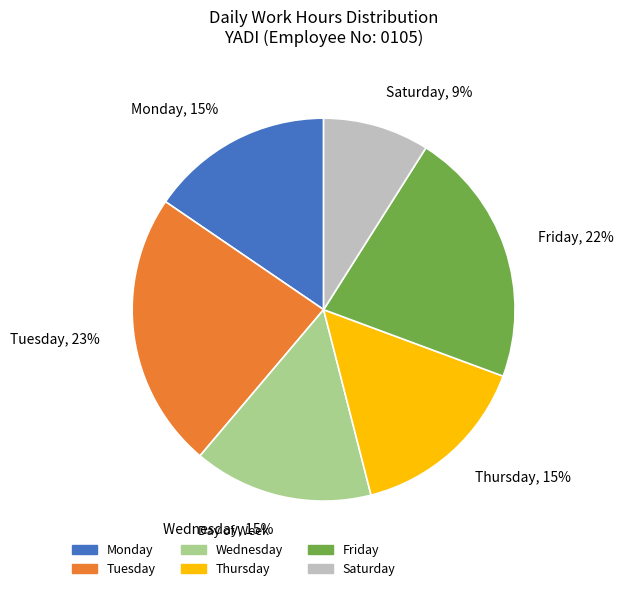

Do Friday and Monday together represent more than half of the pie?

No